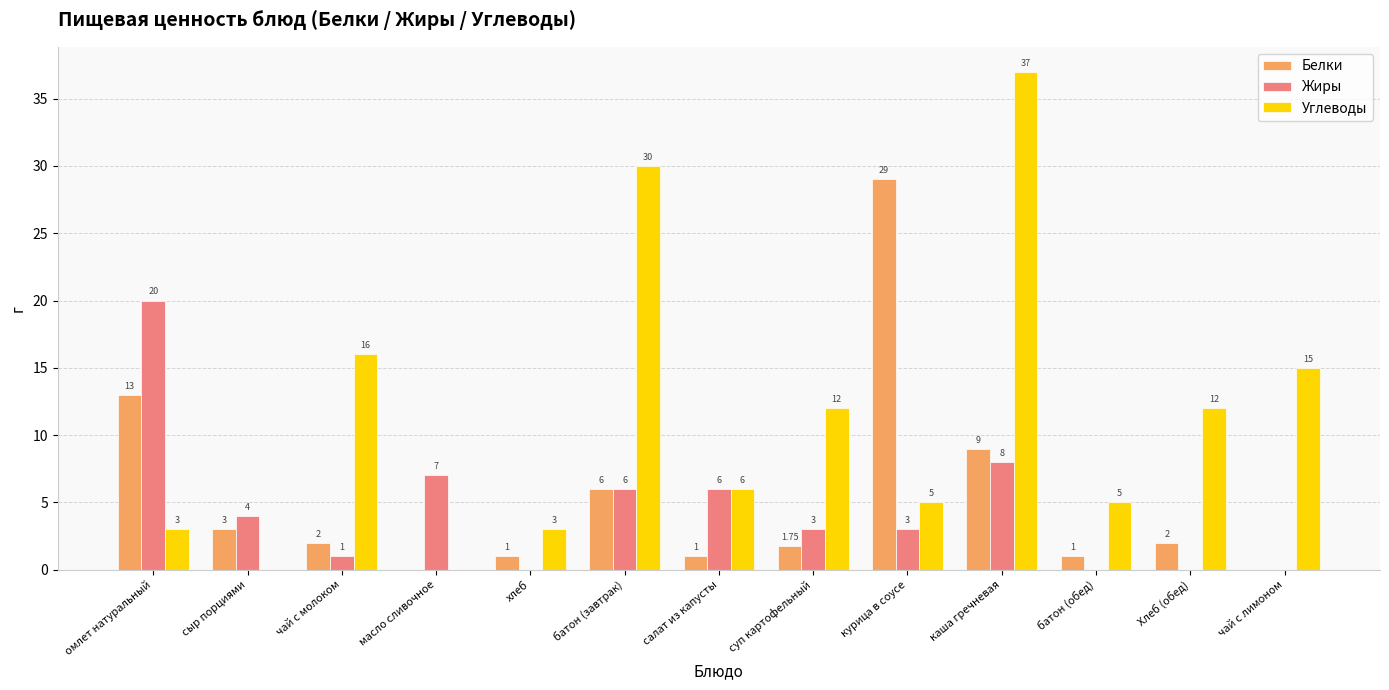

What is the sum of all Углеводы values?

144.0